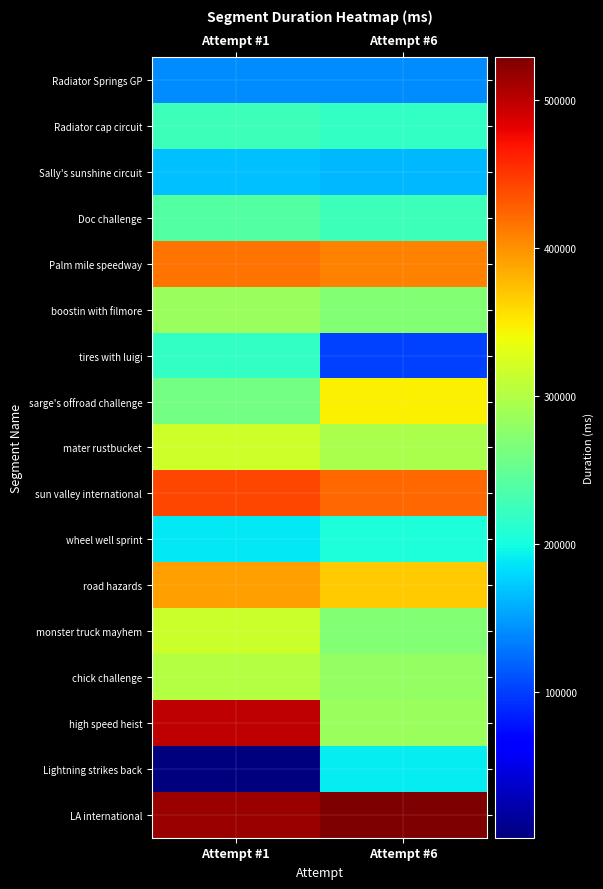

Reading left to right, extract all data points from this chart.

Radiator Springs GP: Attempt #1=141543	Attempt #6=140752
Radiator cap circuit: Attempt #1=224748	Attempt #6=219737
Sally's sunshine circuit: Attempt #1=168406	Attempt #6=163951
Doc challenge: Attempt #1=239572	Attempt #6=225317
Palm mile speedway: Attempt #1=417258	Attempt #6=408204
boostin with filmore: Attempt #1=285502	Attempt #6=270780
tires with luigi: Attempt #1=218745	Attempt #6=102390
sarge's offroad challenge: Attempt #1=260767	Attempt #6=347392
mater rustbucket: Attempt #1=317497	Attempt #6=295488
sun valley international: Attempt #1=441671	Attempt #6=423513
wheel well sprint: Attempt #1=188649	Attempt #6=205269
road hazards: Attempt #1=391421	Attempt #6=367844
monster truck mayhem: Attempt #1=316034	Attempt #6=269874
chick challenge: Attempt #1=302068	Attempt #6=280297
high speed heist: Attempt #1=498160	Attempt #6=283901
Lightning strikes back: Attempt #1=1873	Attempt #6=189634
LA international: Attempt #1=516325	Attempt #6=528871